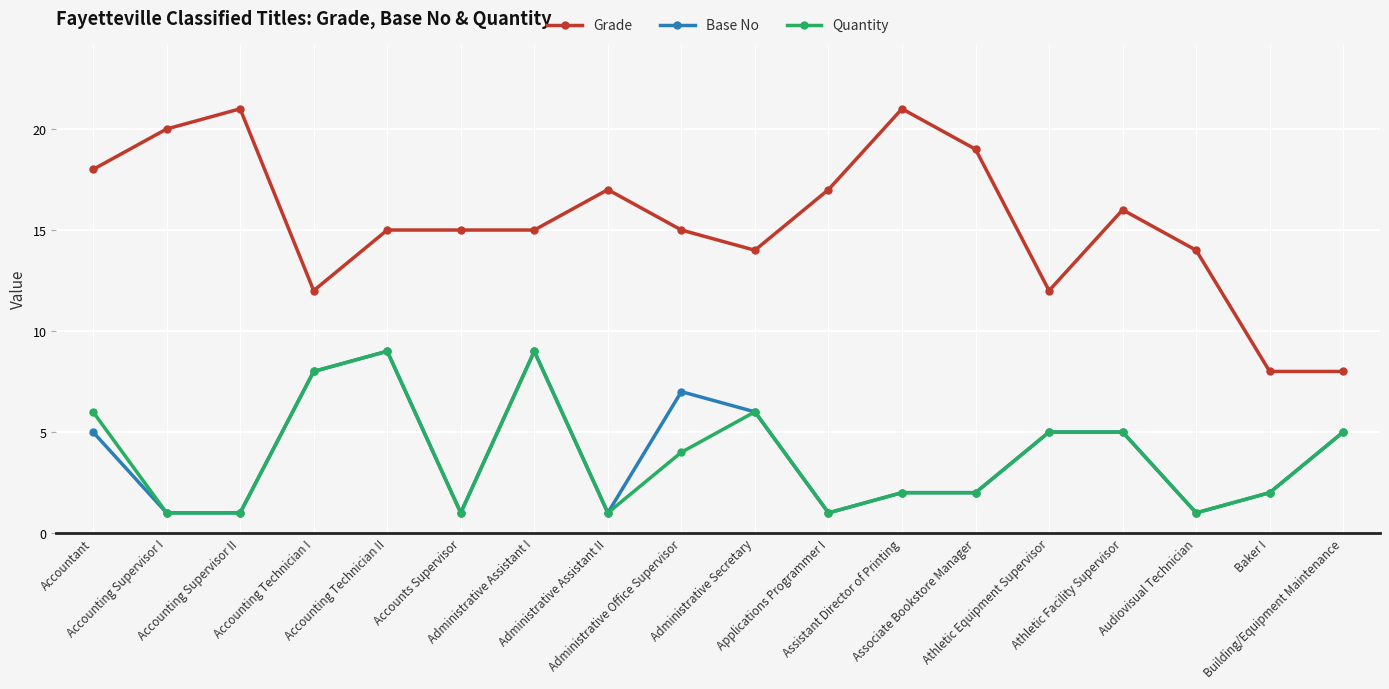

What is the approximate value of Quantity at Applications Programmer I?

1